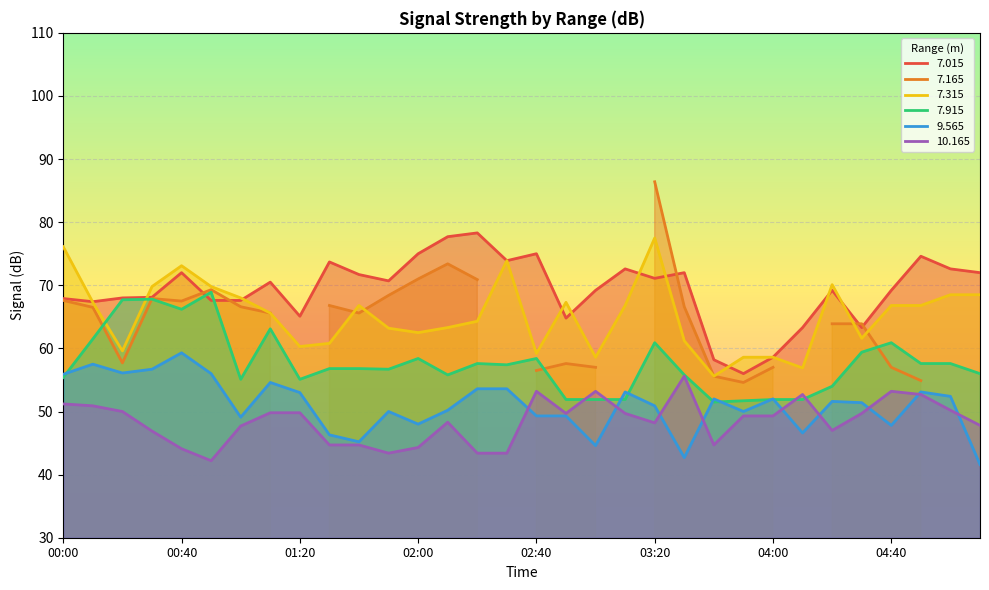

At how many categories does at least one series exceed 54?

32